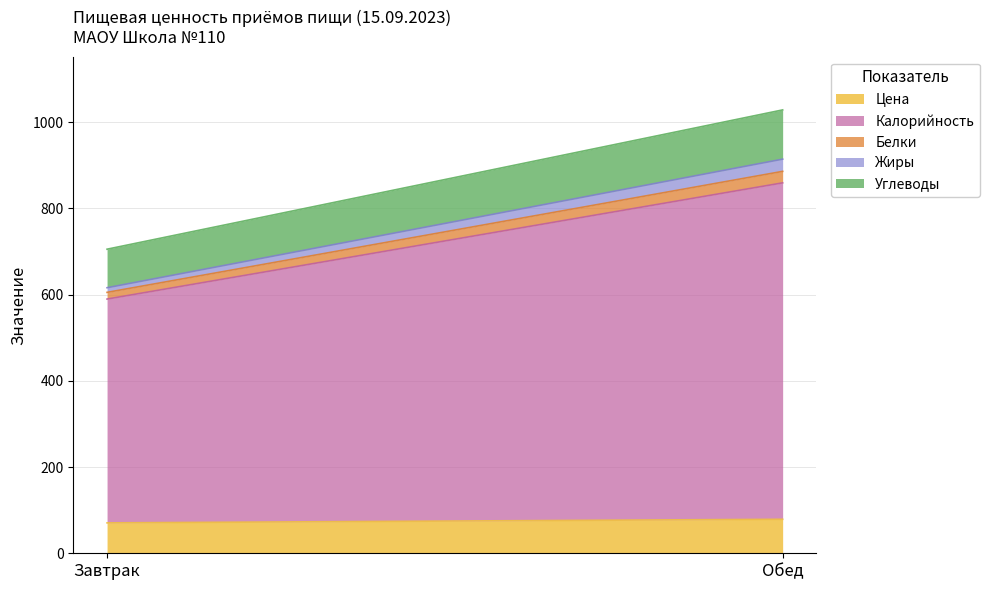

What are all the series names shown in the legend?

Цена, Калорийность, Белки, Жиры, Углеводы